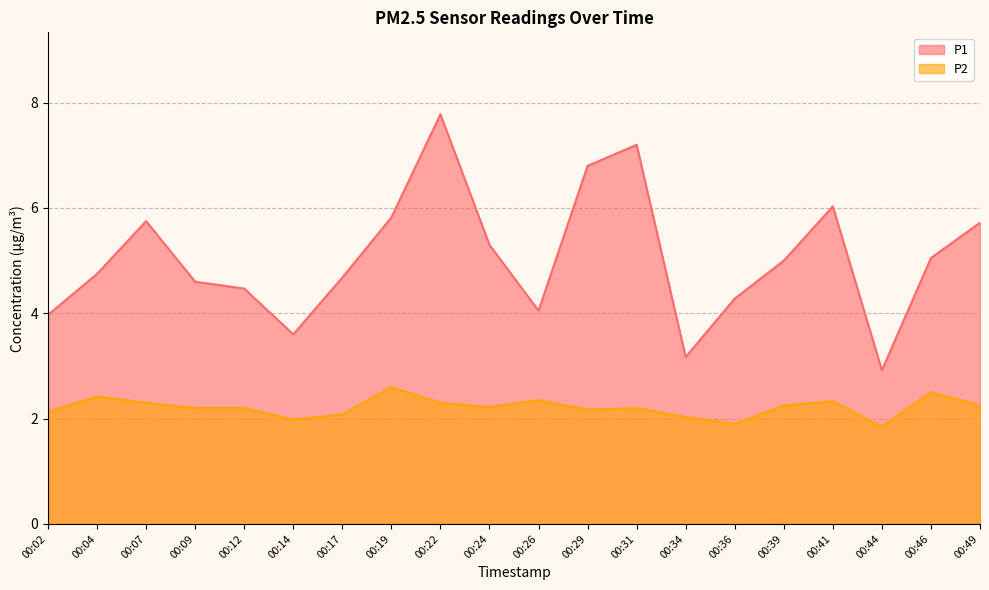

Which series has the largest range (max minus min)?

P1